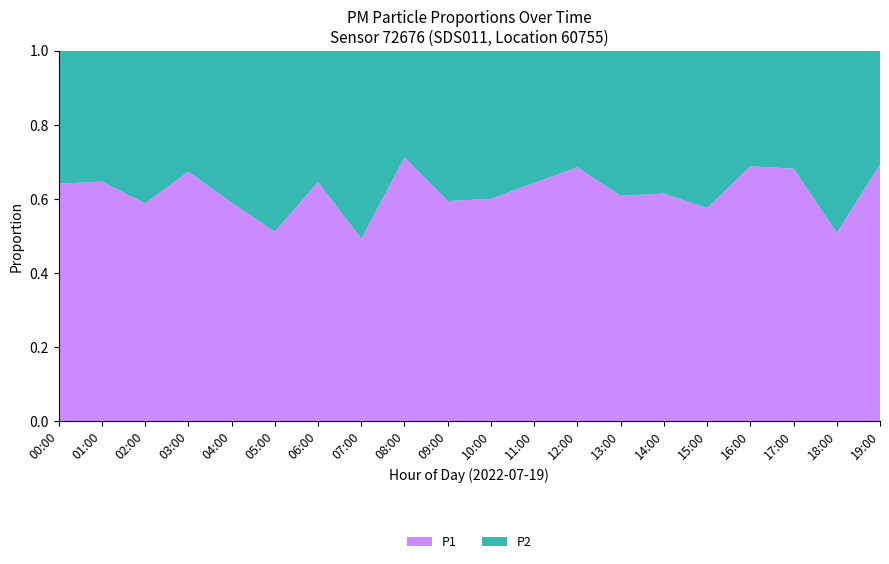

The P1 series shows 0.5 at 18:00. True or false?

True